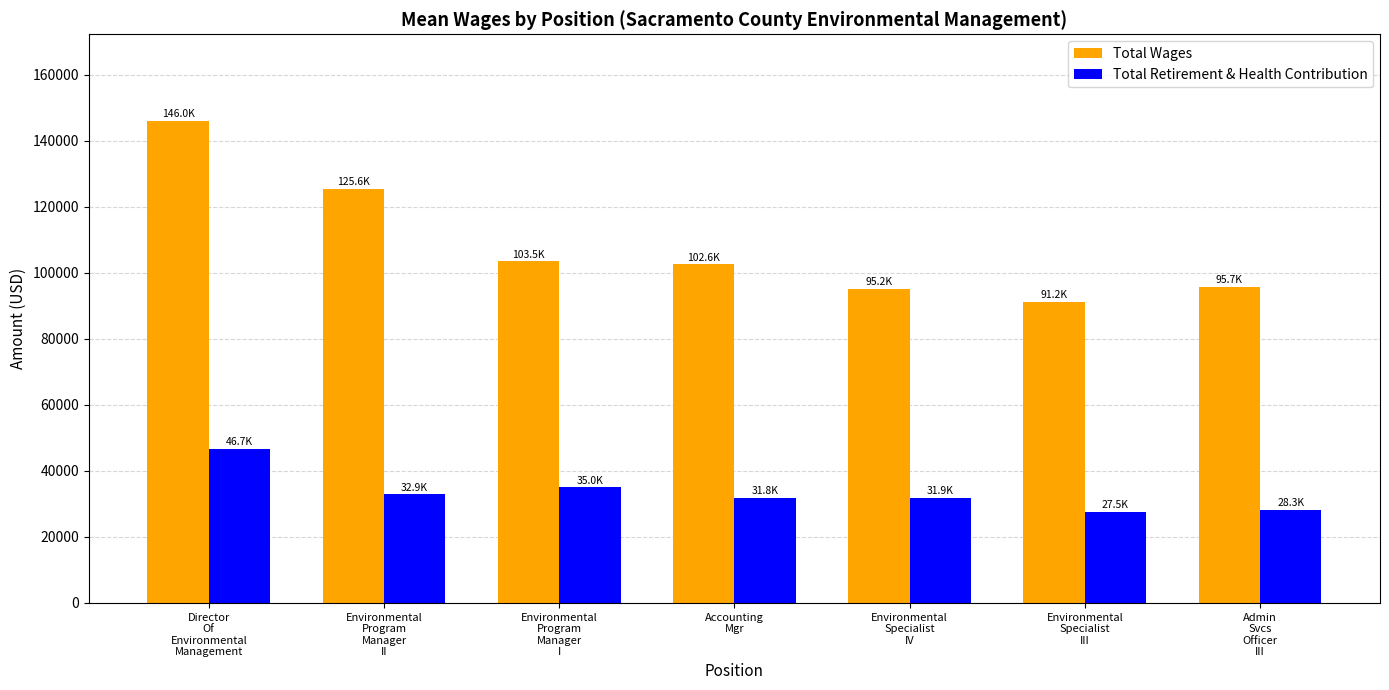

Is the value of Total Wages at Environmental
Program
Manager
II greater than the value of Total Retirement & Health Contribution at Environmental
Program
Manager
II?

Yes